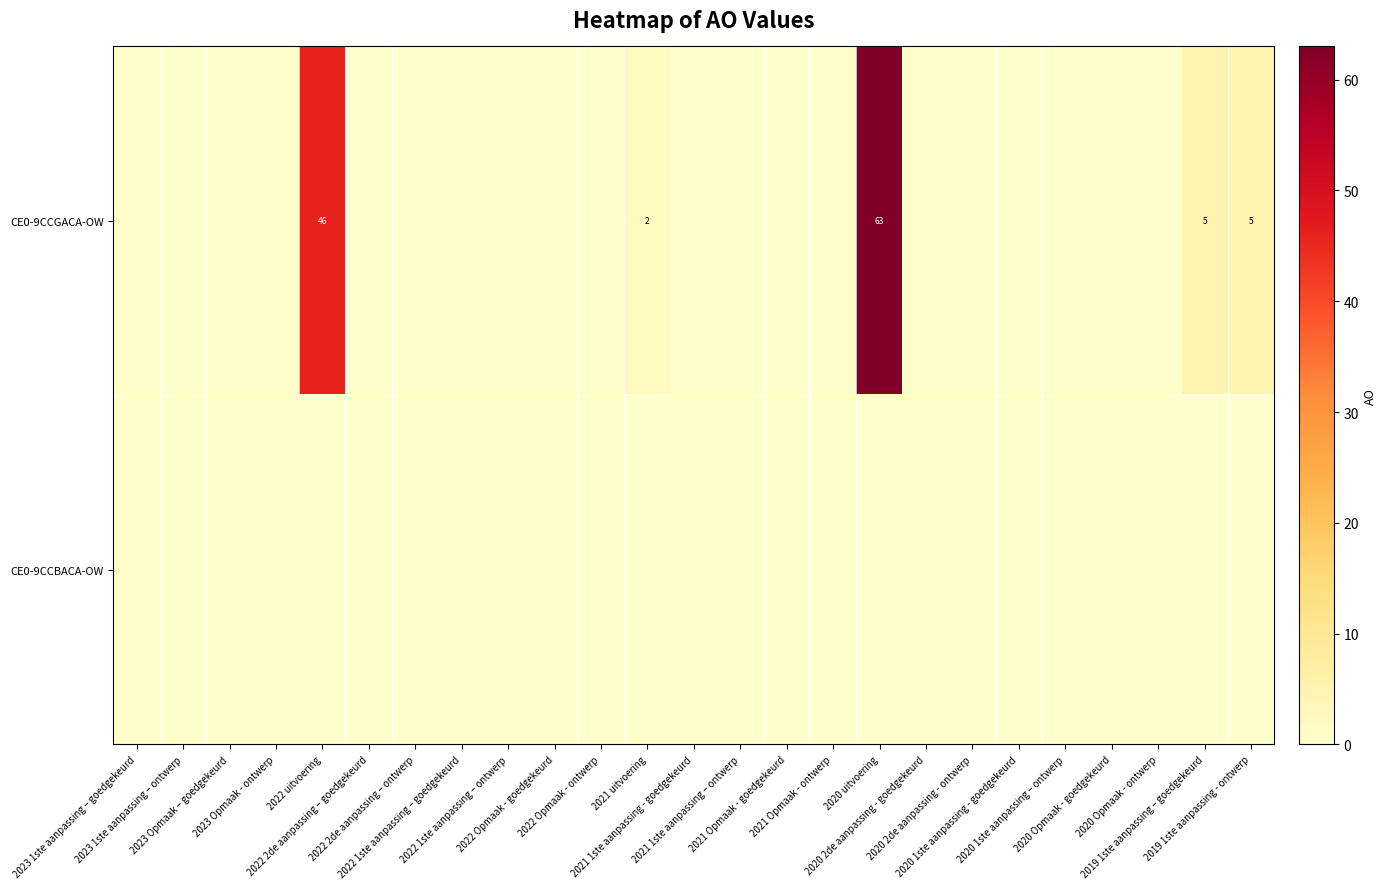

What is the sum of all CE0-9CCGACA-OW values?

121